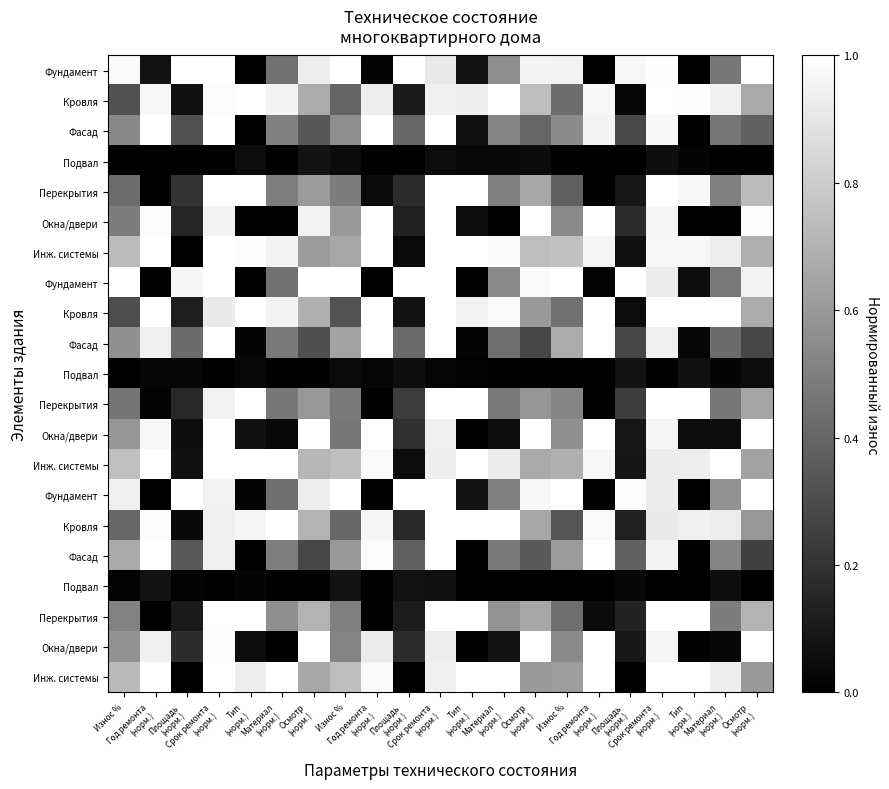

At how many categories does at least one series exceed 0?

21